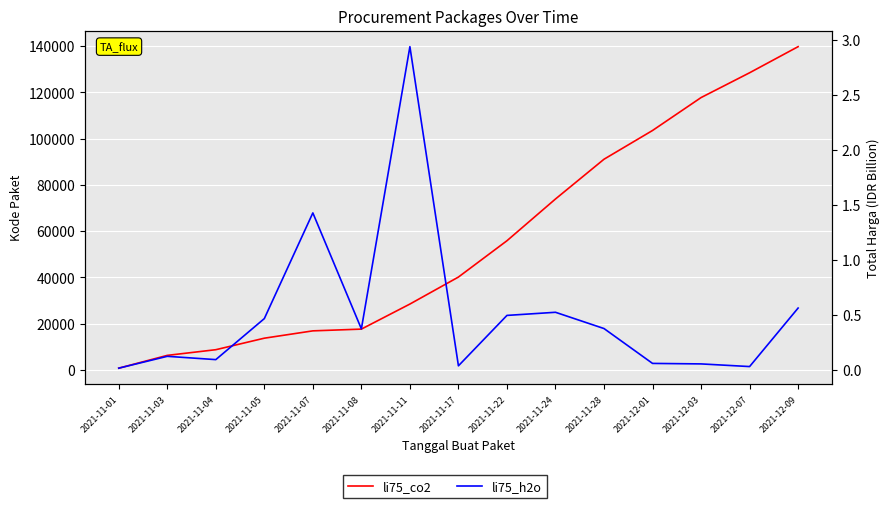

What is the average value of the li75_co2 series?

56175.1